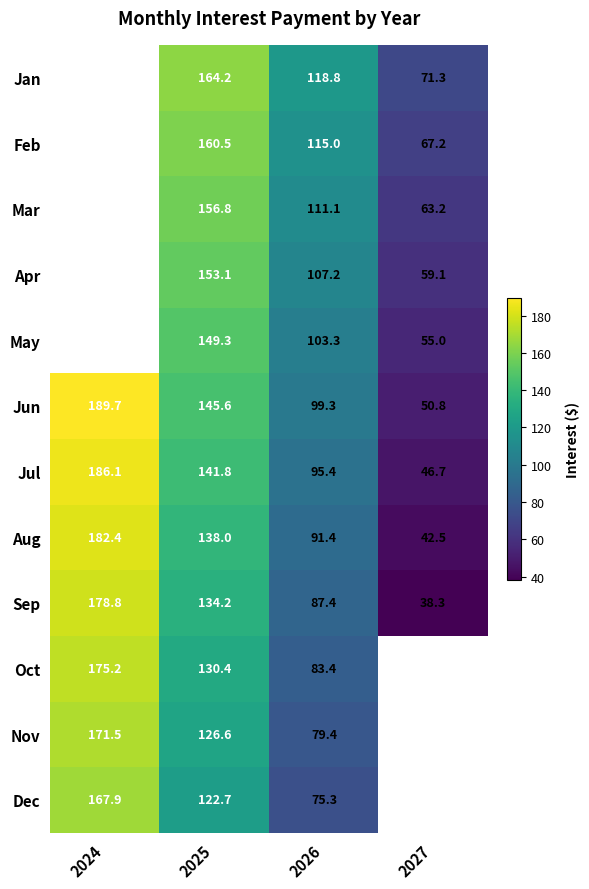

Is the value of Nov at 2025 greater than the value of Sep at 2026?

Yes